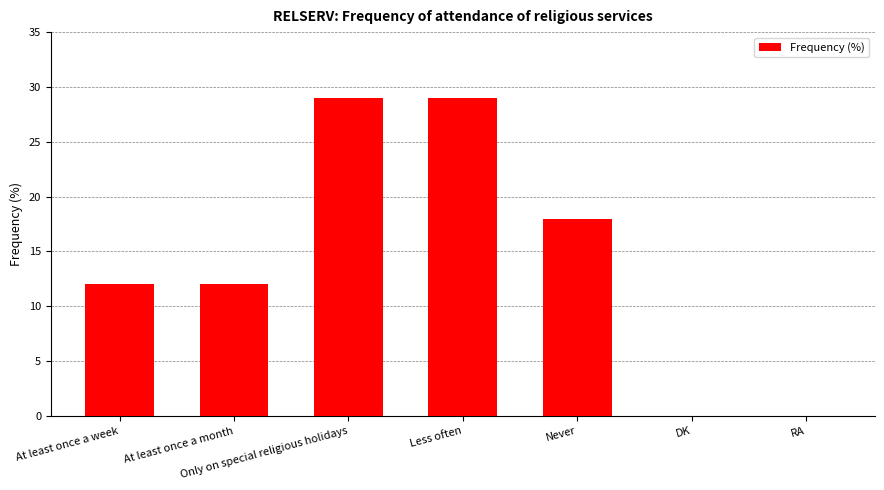

Reading left to right, extract all data points from this chart.

12	12	29	29	18	0	0